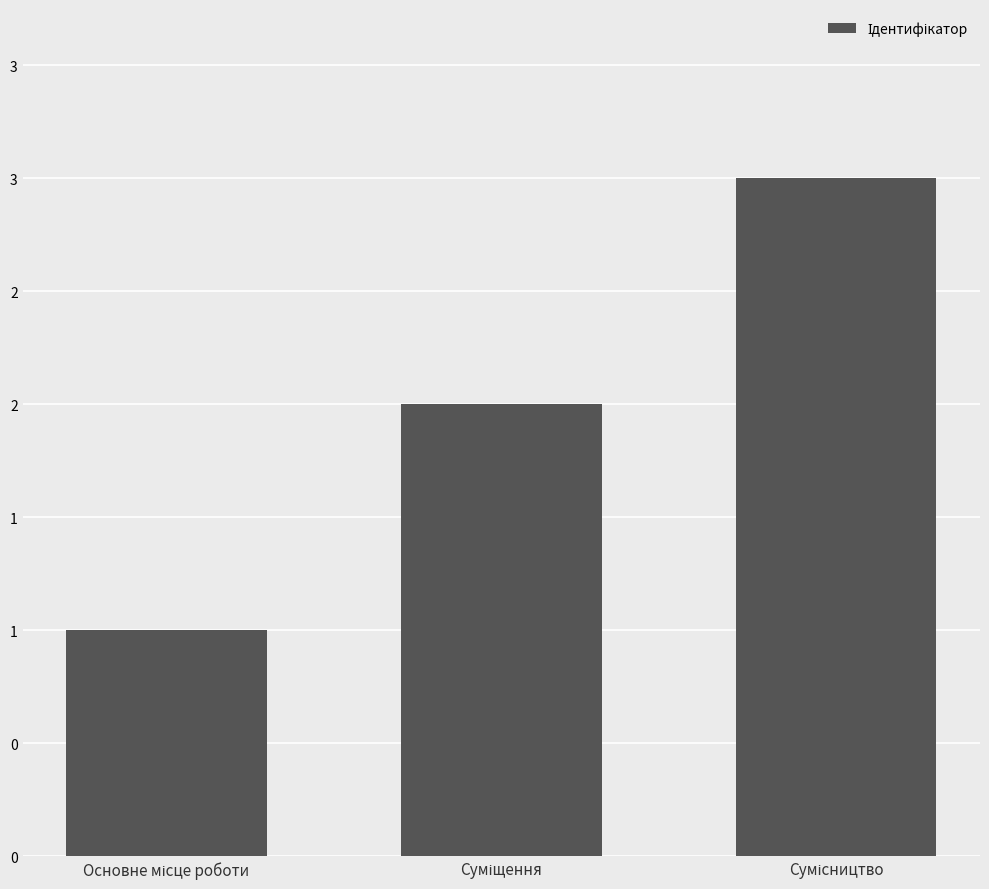

Does the chart contain any negative values?

No